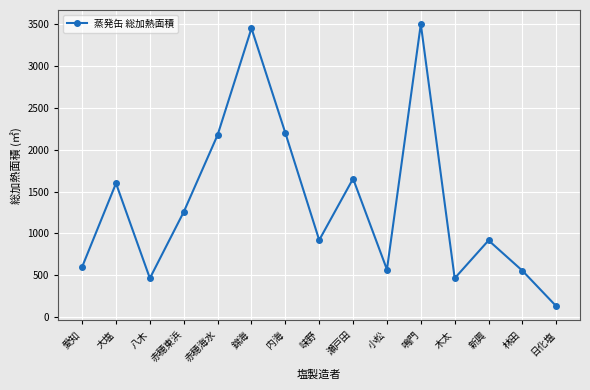

Where is the first local minimum?

八木